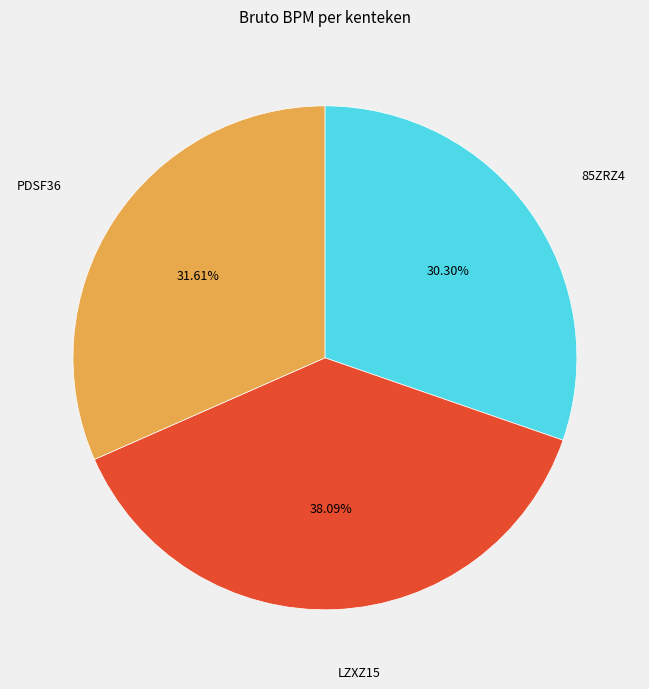

How many slices are in this pie chart?

3